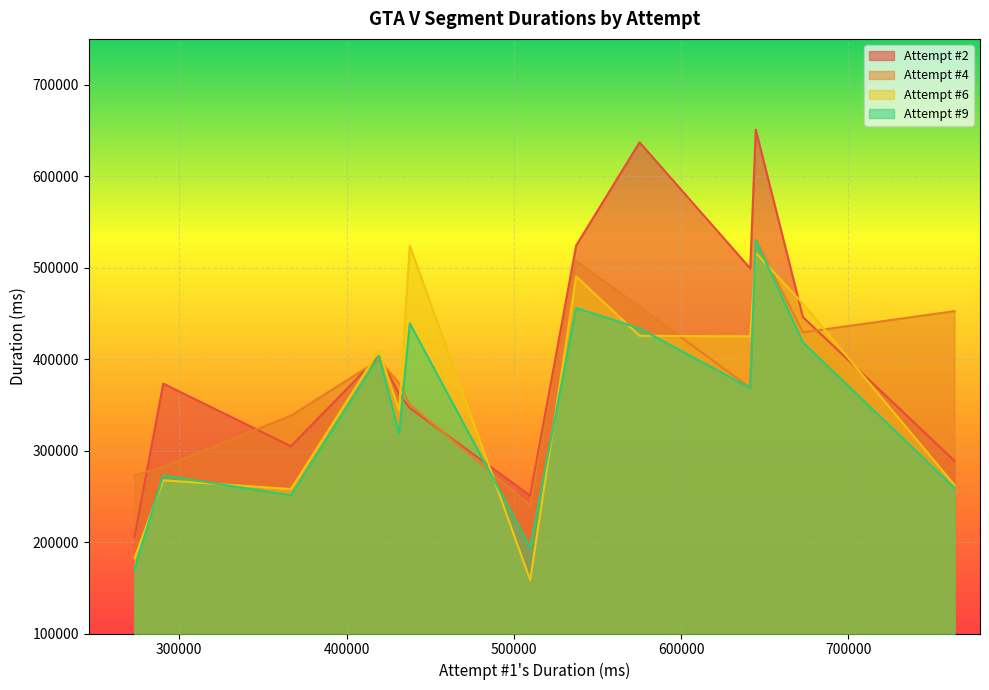

What is the minimum value shown in the chart?

158486